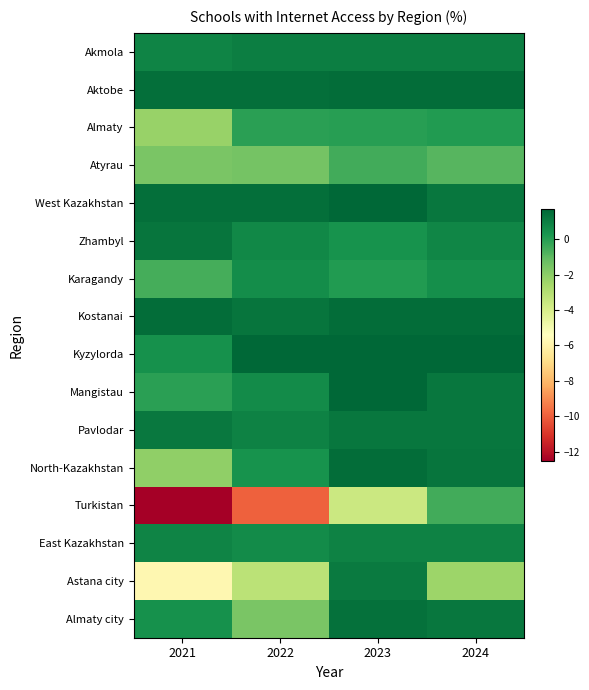

Count the number of data series in this chart.

16